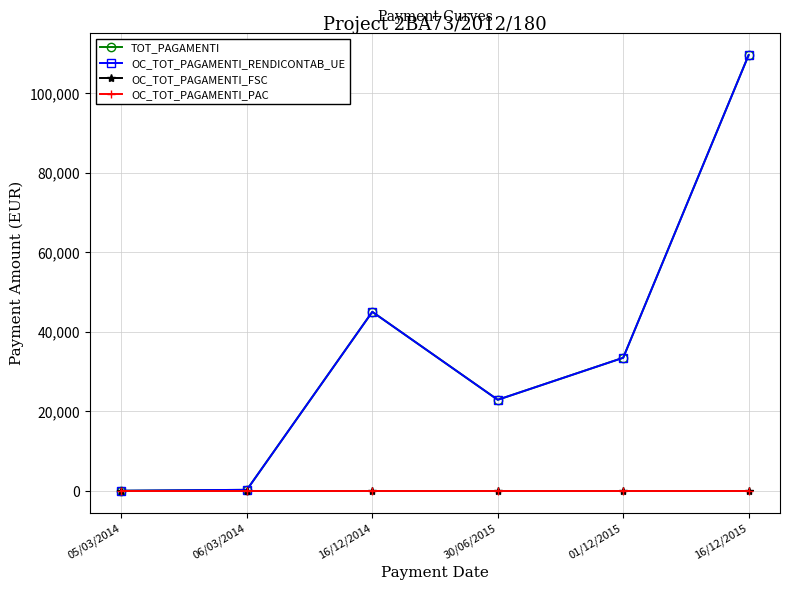

Is it true that OC_TOT_PAGAMENTI_FSC equals 0.0 at 30/06/2015?

True